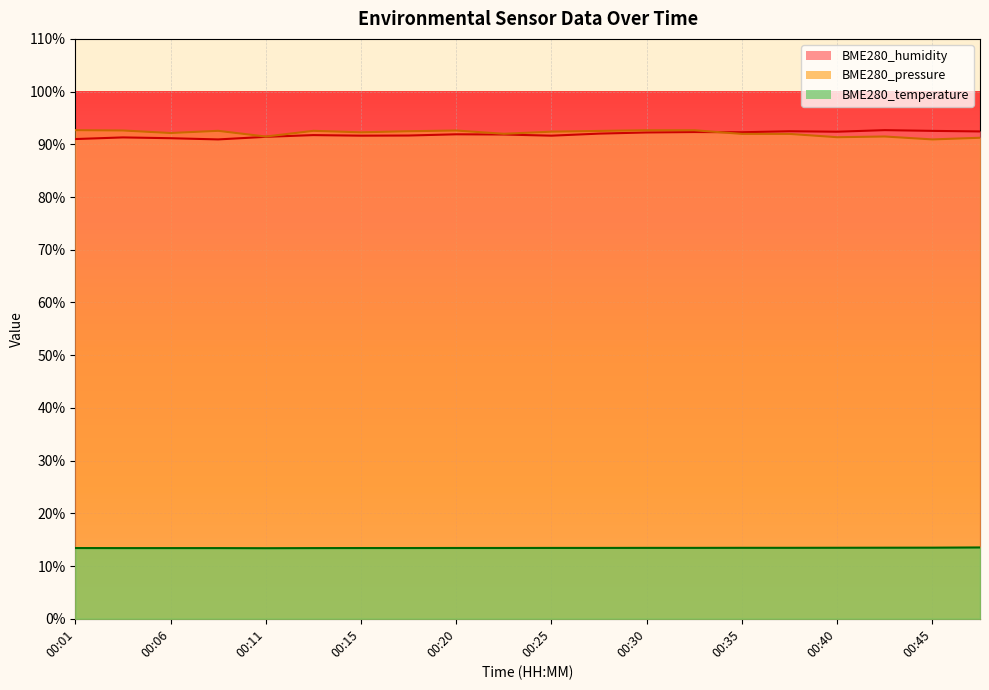

Between which two adjacent categories do BME280_pressure_scaled and BME280_humidity first intersect?

00:32 and 00:35